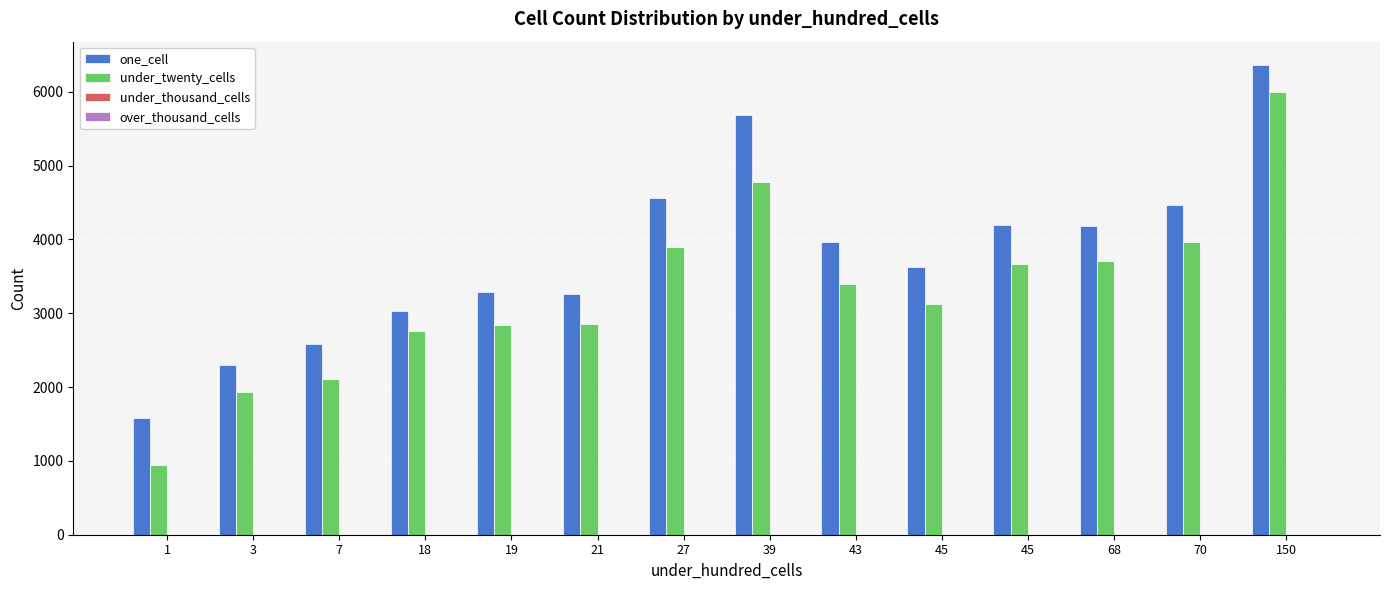

At how many categories does at least one series exceed 3821?

7